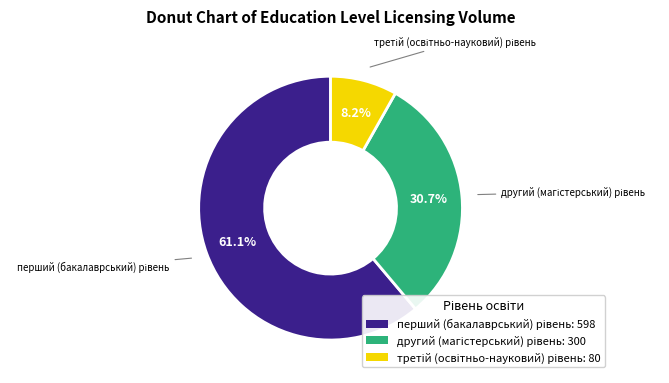

Is there any slice that represents more than half of the pie?

Yes